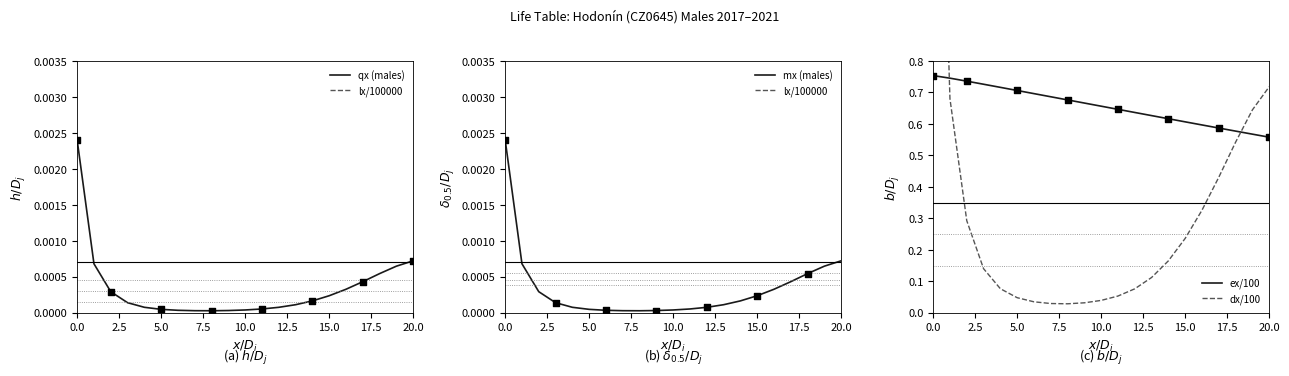

What are all the series names shown in the legend?

qx (males), lx/100000, mx (males), ex/100, dx/100